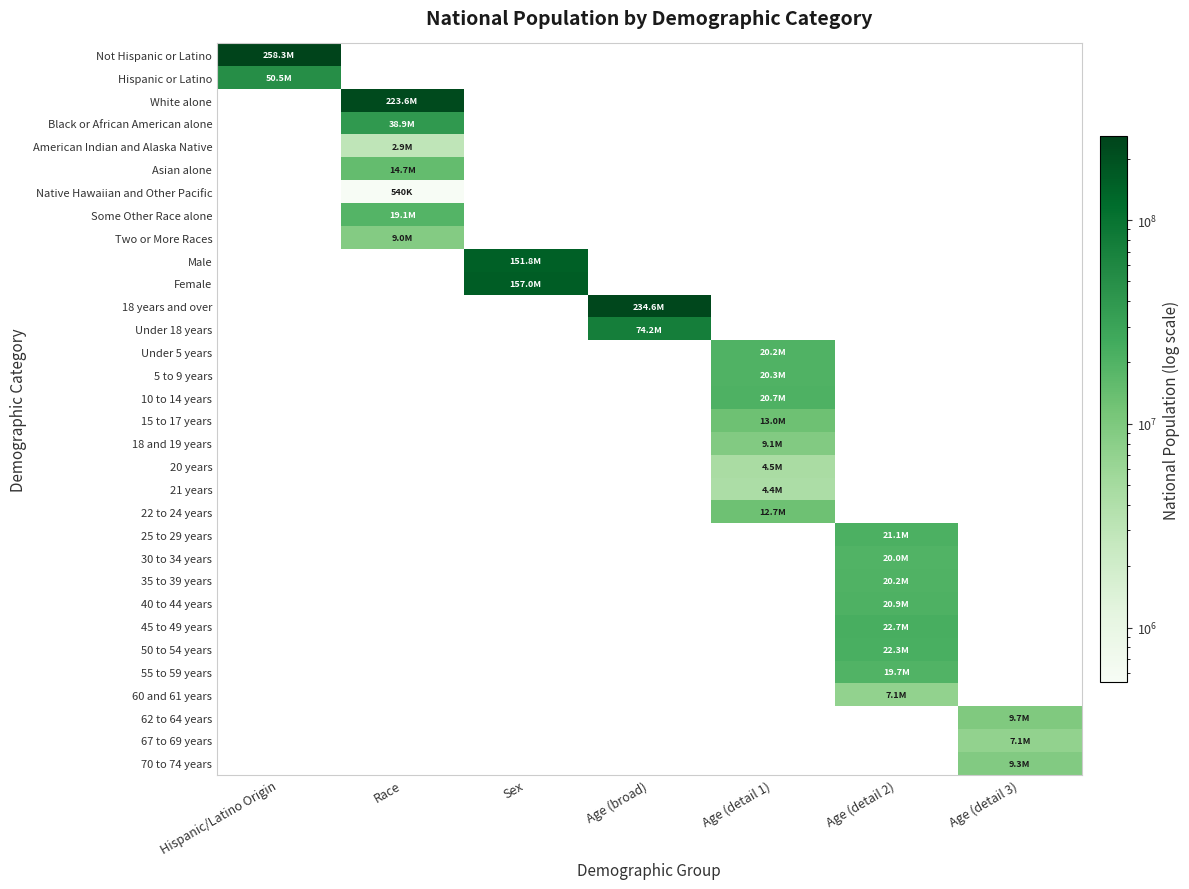

What is the total value across all series at Hispanic/Latino Origin?

308745538